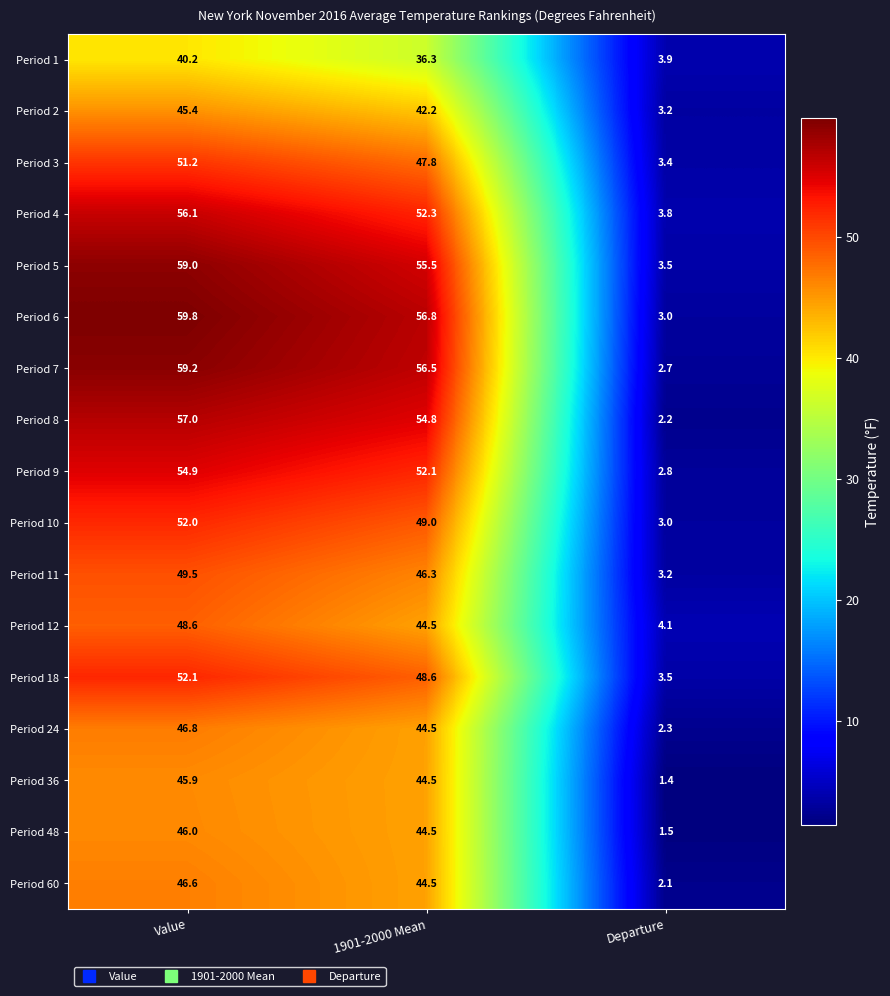

At which category does the chart reach its peak across all series?

Value